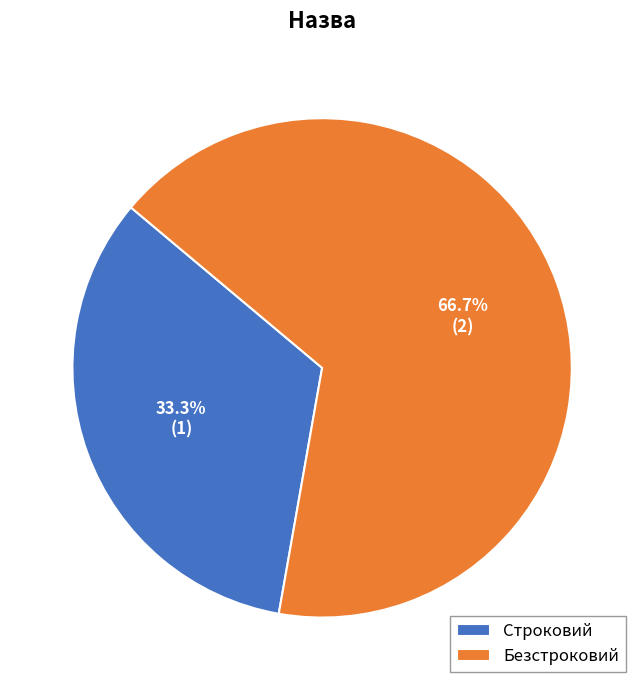

The Строковий slice represents 33% of the pie. True or false?

True